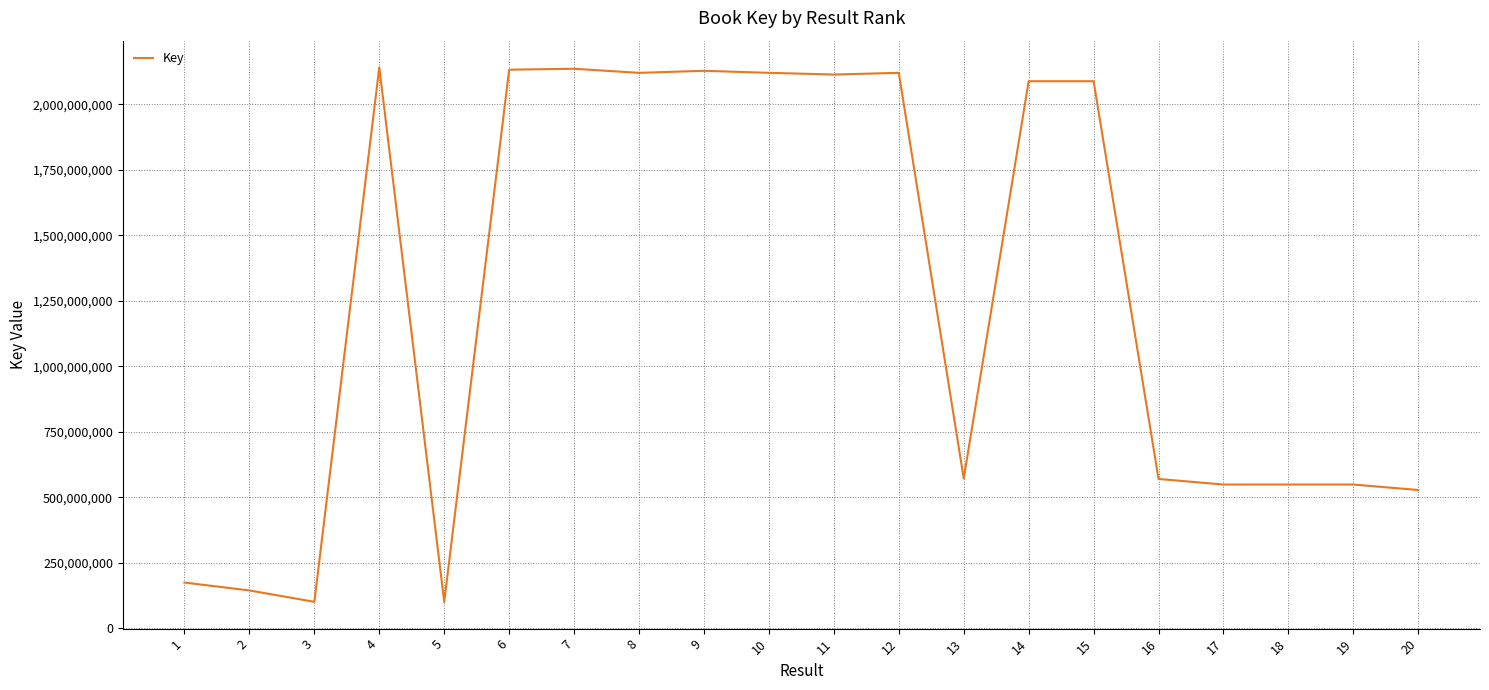

What is the sum of the values at 18 and 8?

2669162686